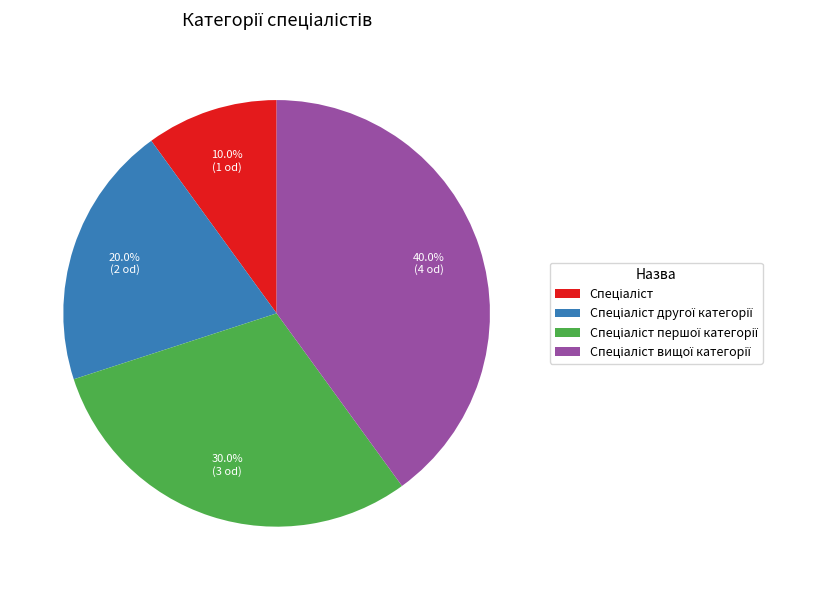

Is there any slice that represents more than half of the pie?

No